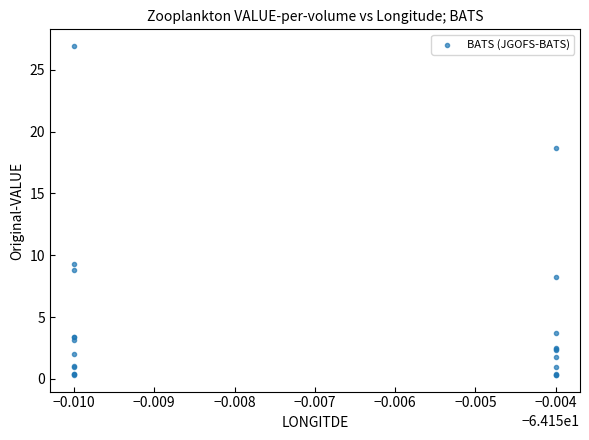

What Y value in the scatter plot is closest to 13?

9.3